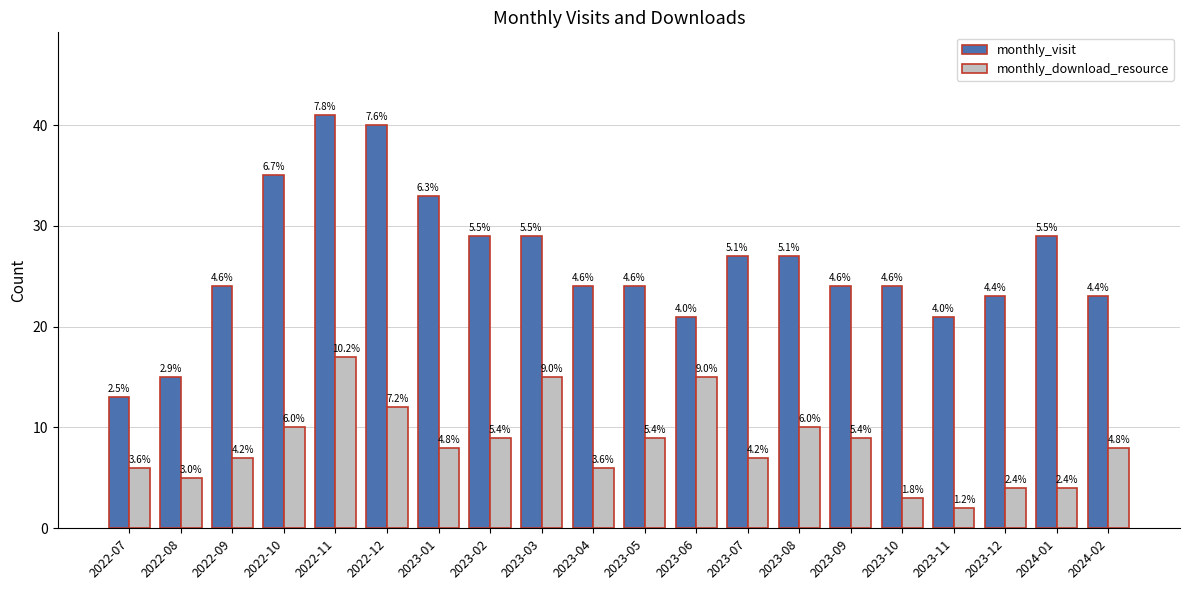

At which category is the sum across all series the highest?

2022-11